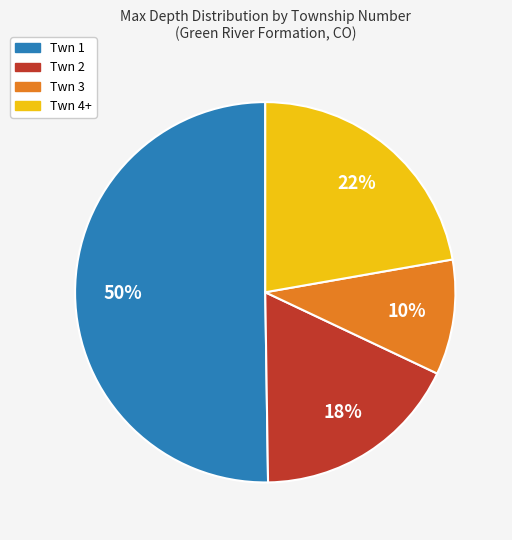

Which category has the smallest portion of the pie?

Twn 3